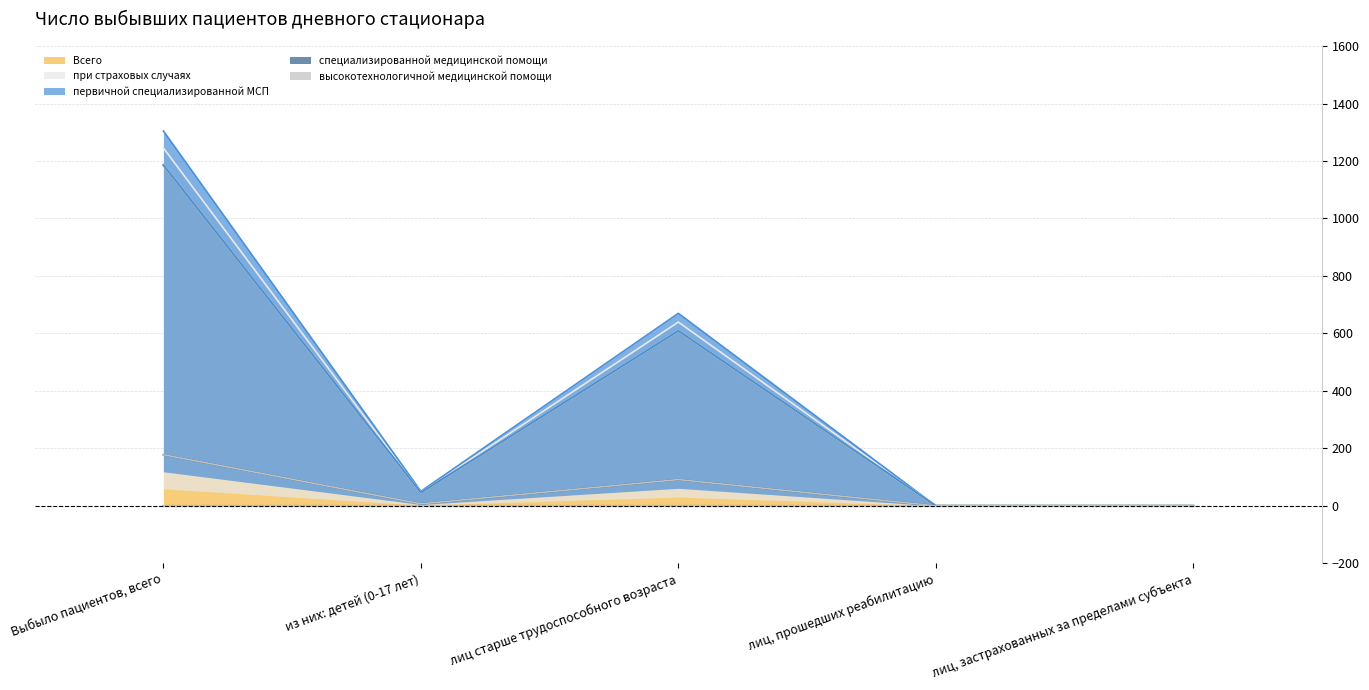

What is the average value of the при страховых случаях series?

386.6